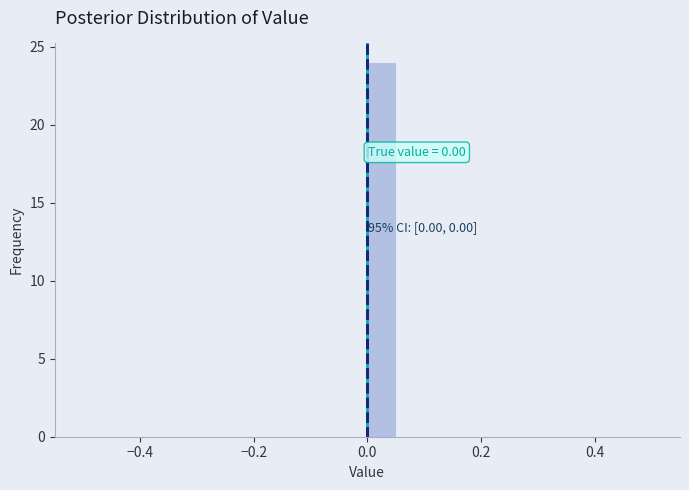

Around what value on the x-axis is the tallest bar? Give the approximate position of its centre, as read against the axis.

0.02